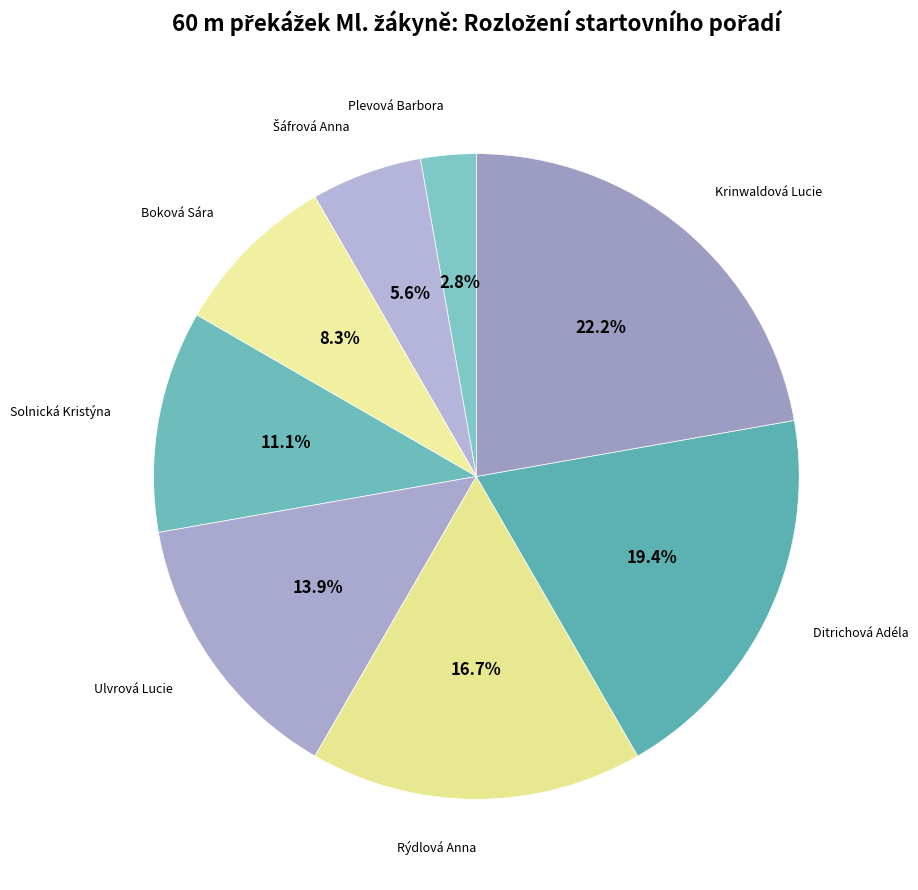

Which slice is the largest?

Krinwaldová Lucie